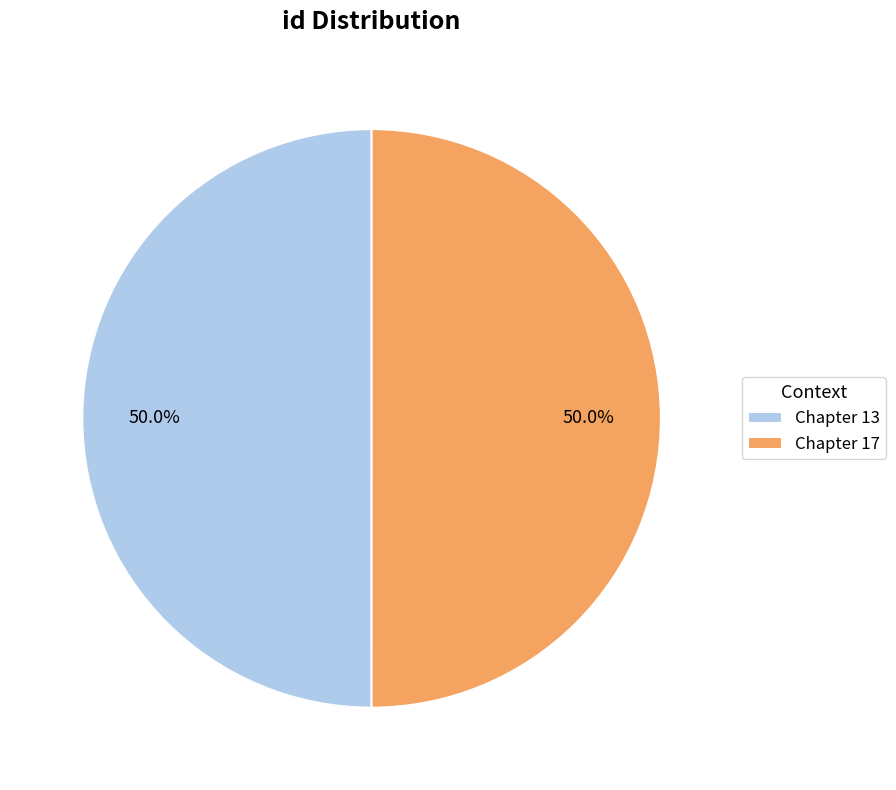

Is the sum of Chapter 13 and Chapter 17 greater than half?

Yes